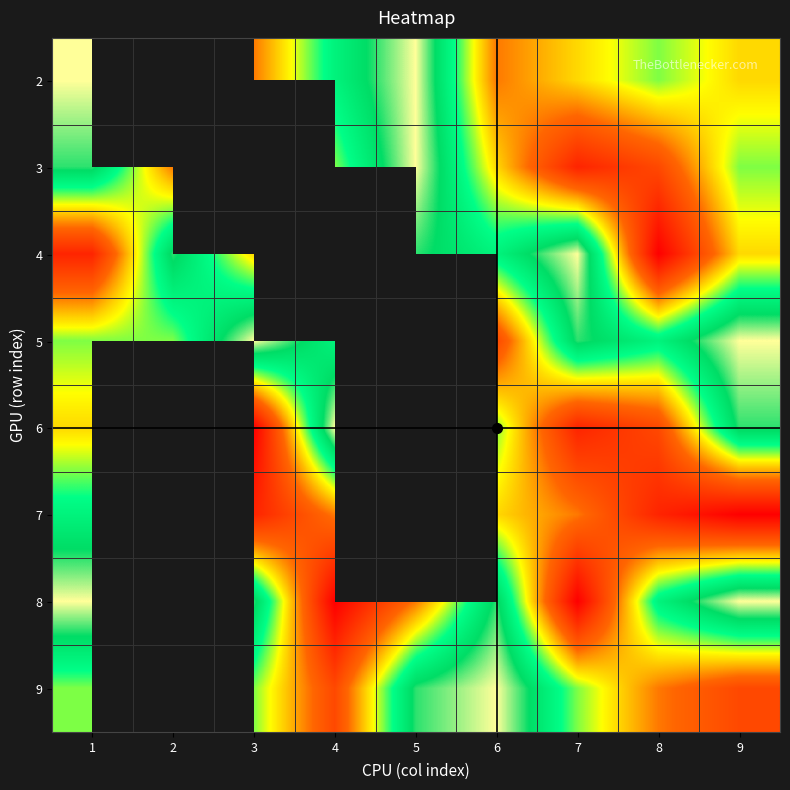

What is the difference between the maximum and minimum values in the 7 series?

6.0